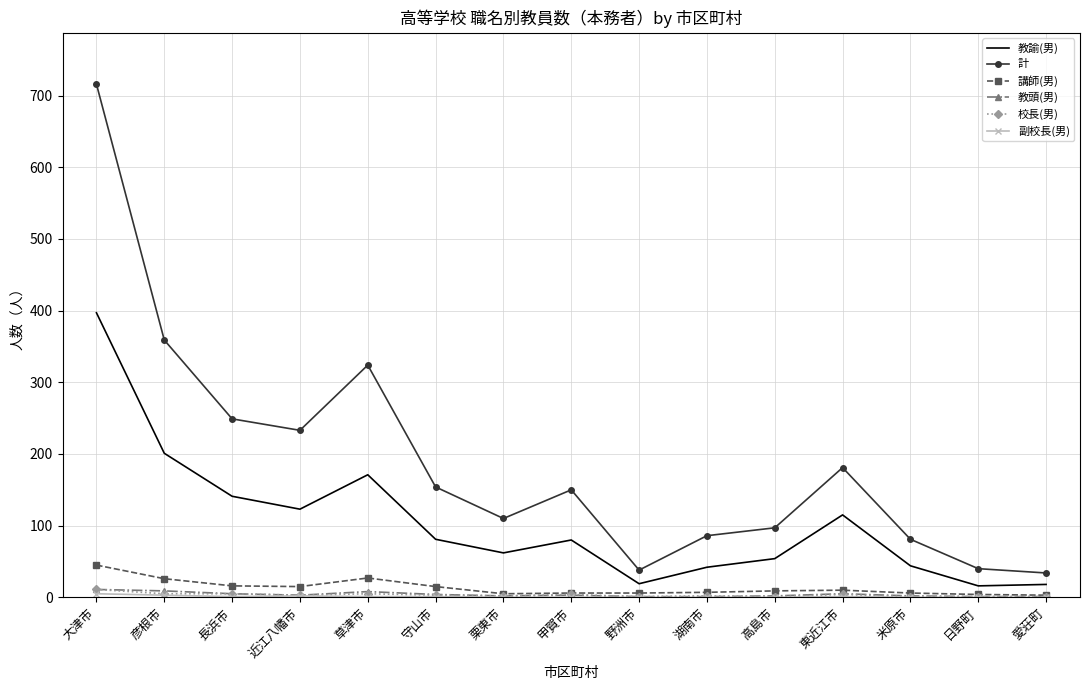

What is the greatest value displayed?

716